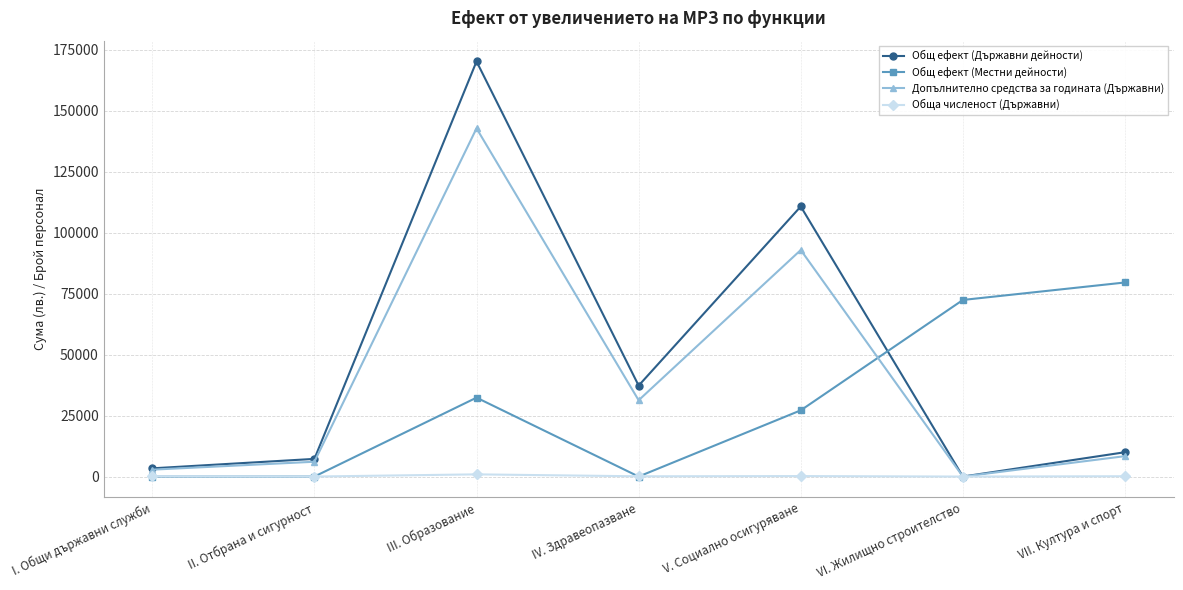

True or false: Общ ефект (Местни дейности) and Допълнително средства за годината (Държавни) cross at least once.

True